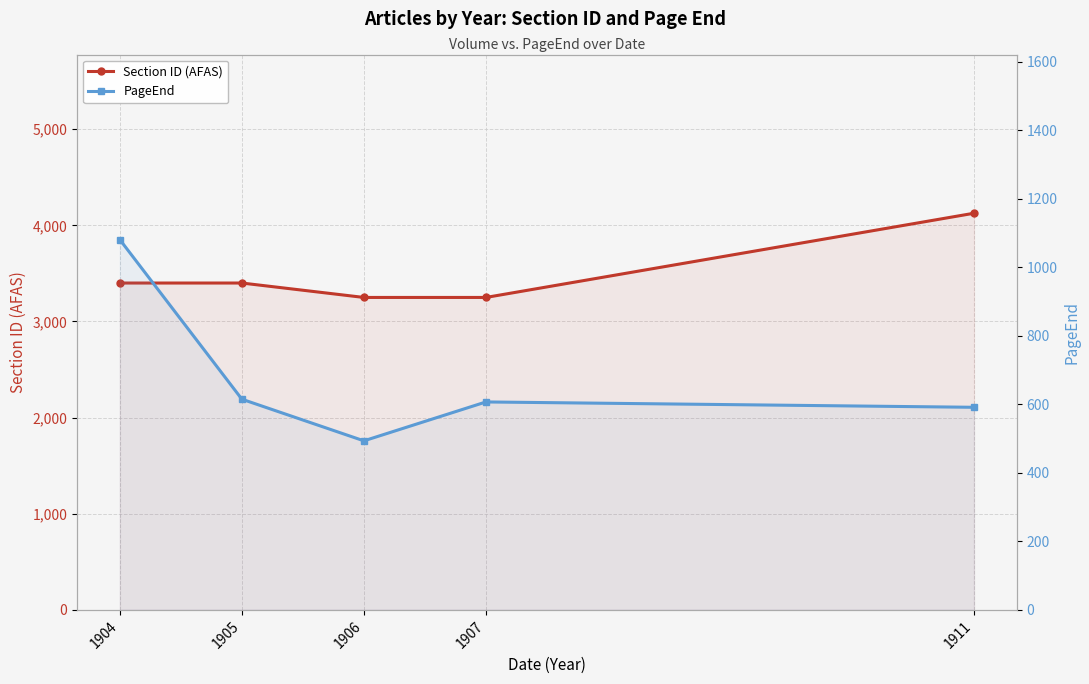

Rank the series at 1904 from lowest to highest value.

PageEnd, Section ID (AFAS)